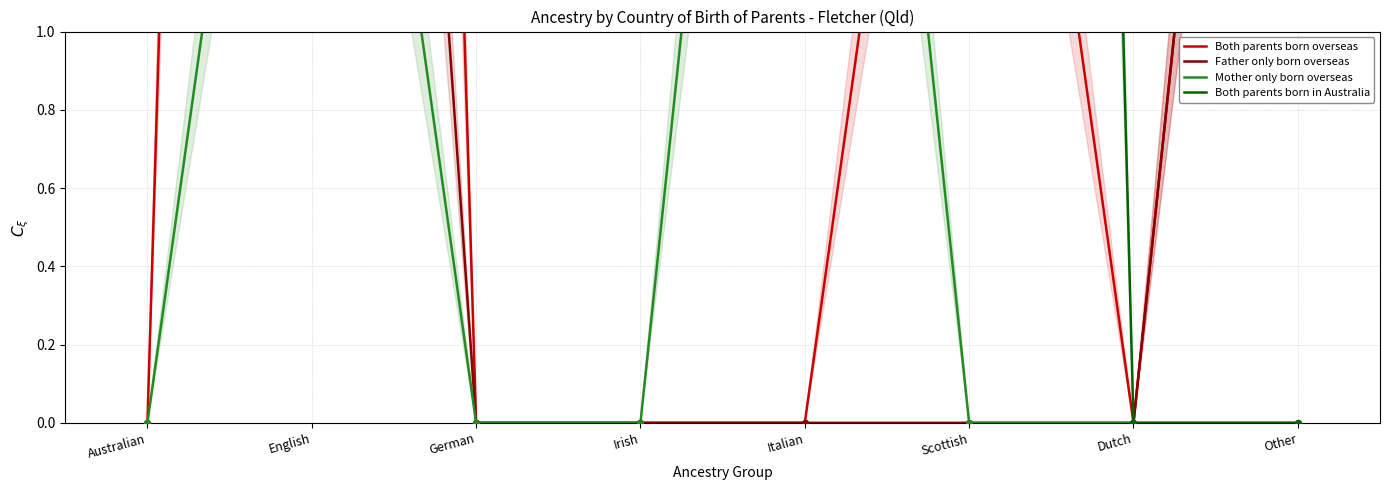

What are all the series names shown in the legend?

Both parents born overseas, Father only born overseas, Mother only born overseas, Both parents born in Australia